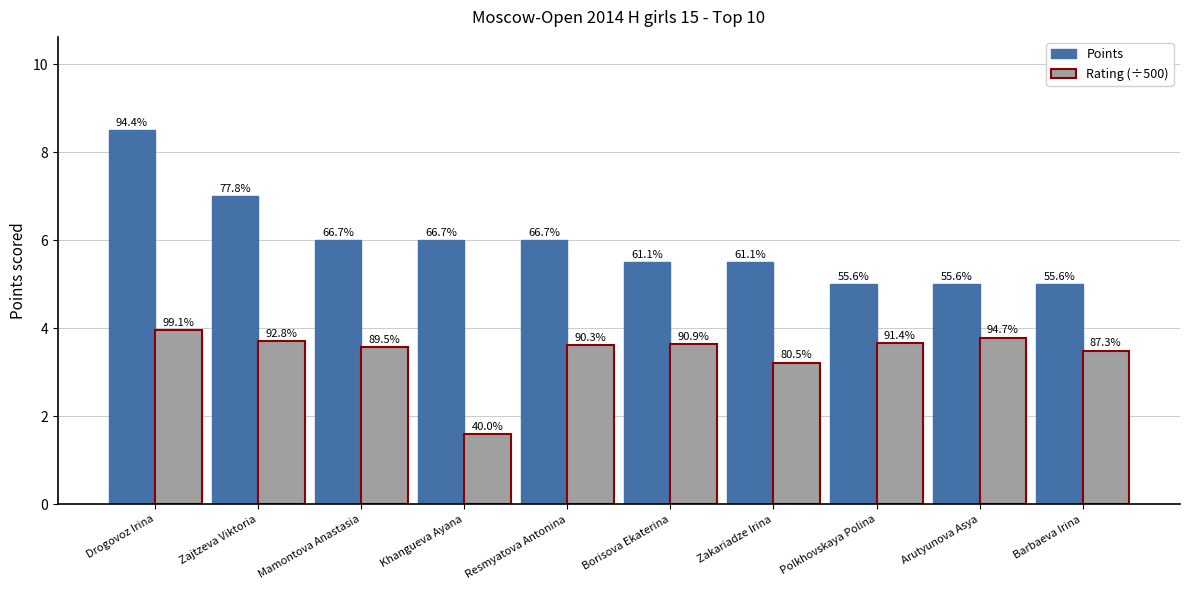

Between Drogovoz Irina and Resmyatova Antonina, which series saw the biggest shift?

Points